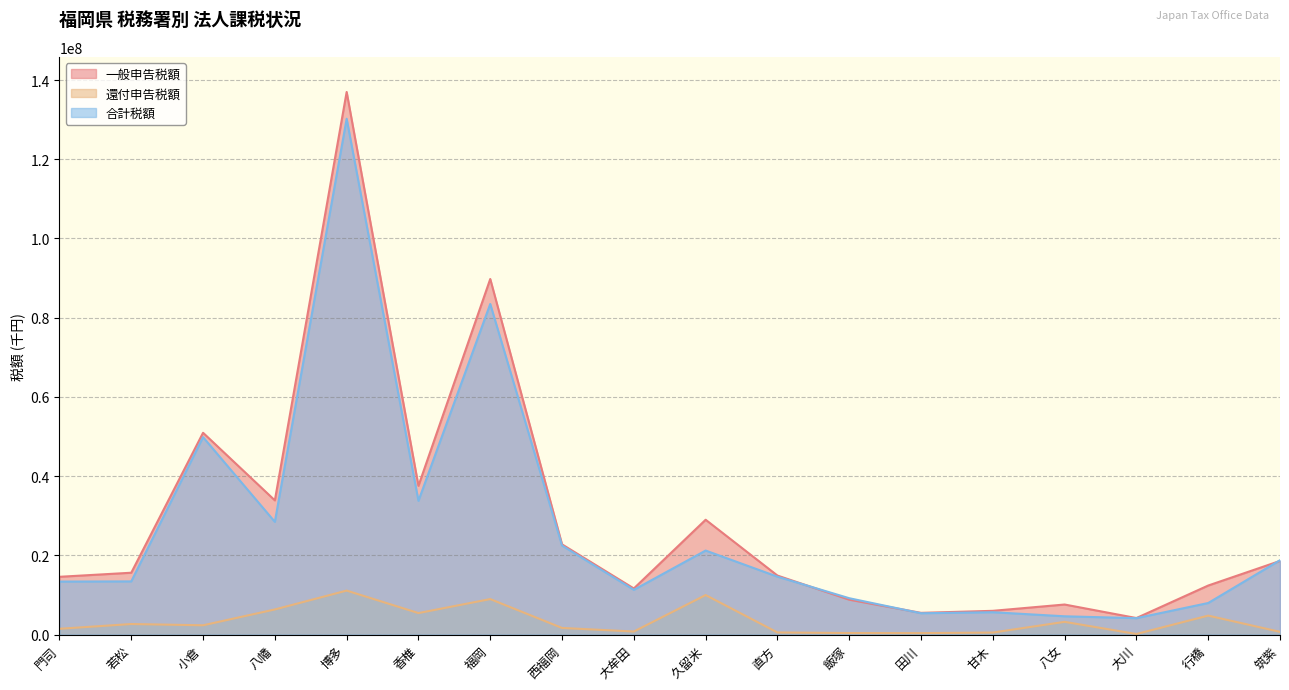

Which has a higher value, 久留米 or 飯塚?

久留米